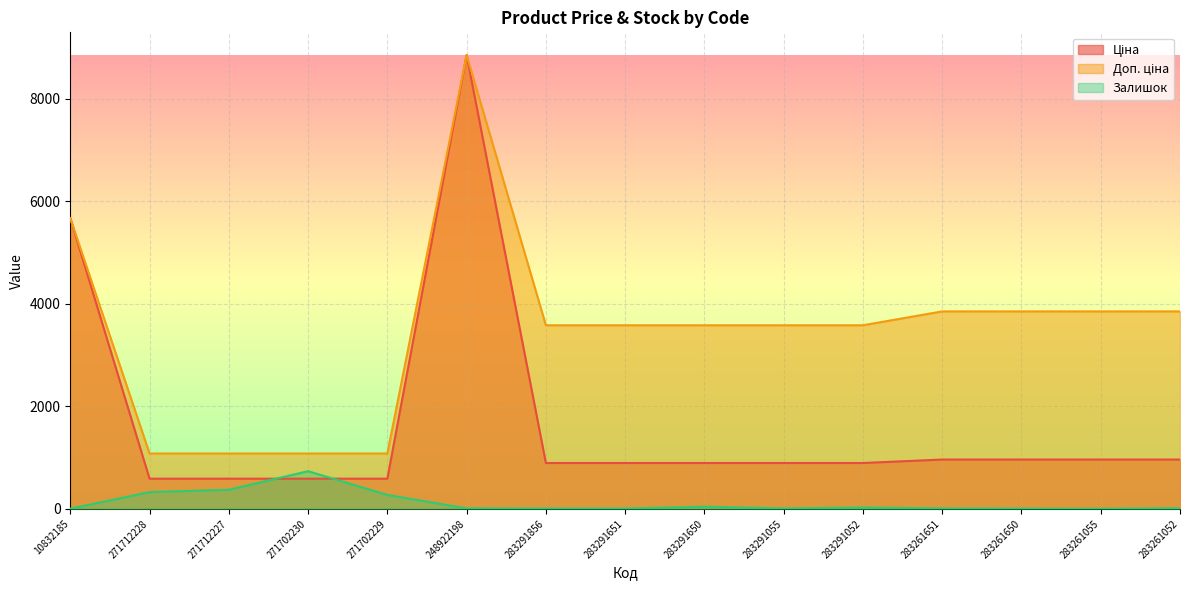

What position from the right is 283261052?

1